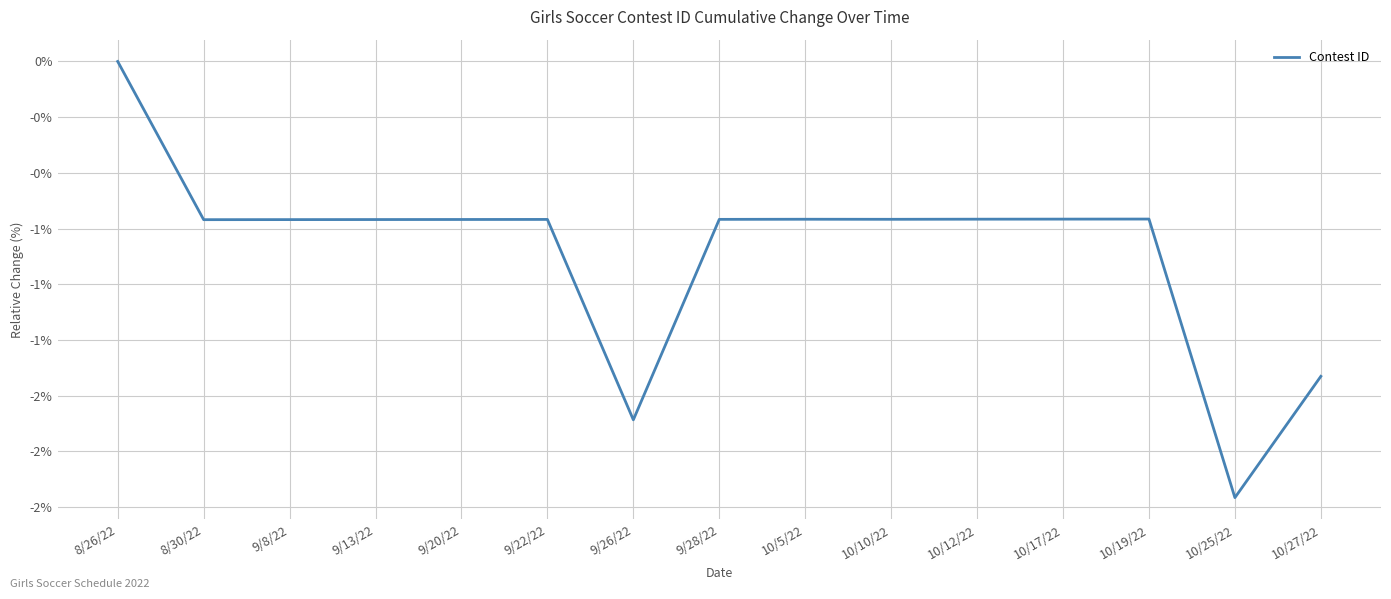

Is this an area chart (filled region under the line)?

No